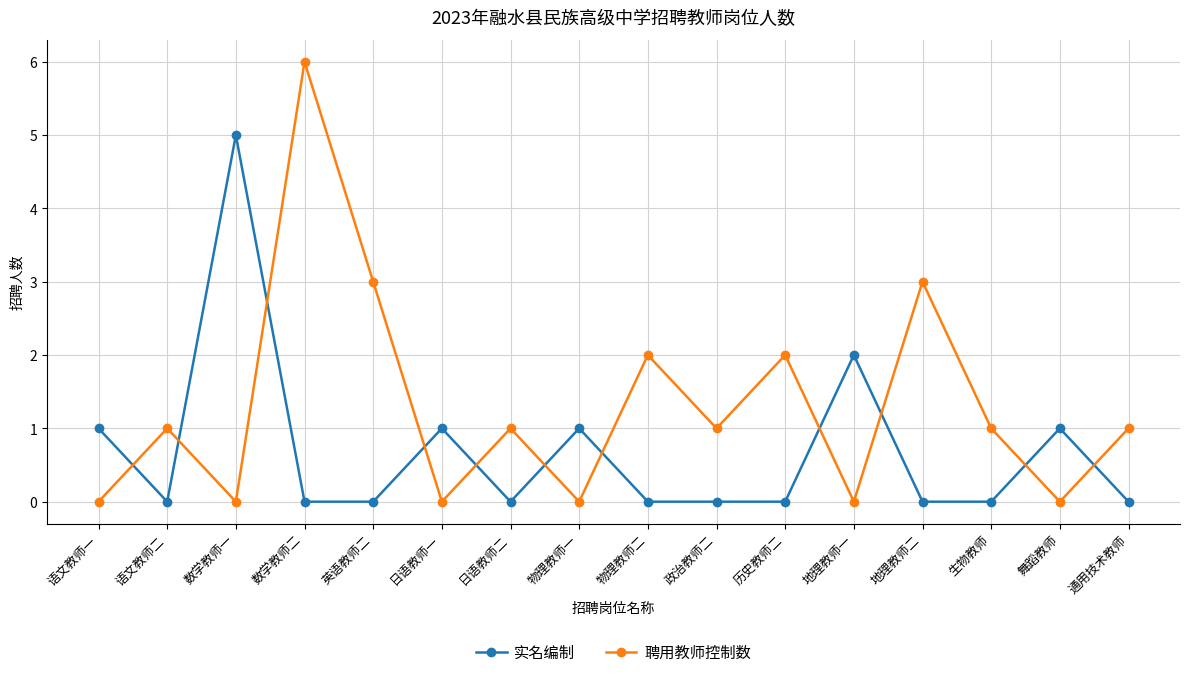

Which series changed the most between 语文教师一 and 地理教师一?

实名编制